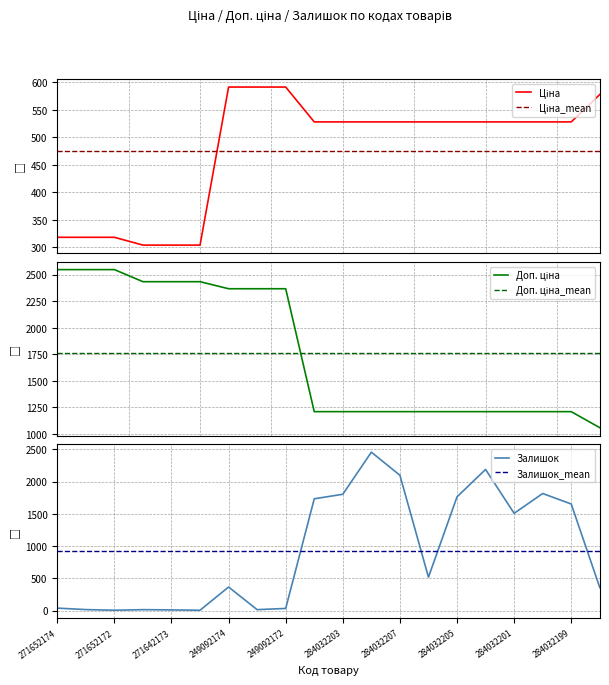

Count the number of data series in this chart.

3